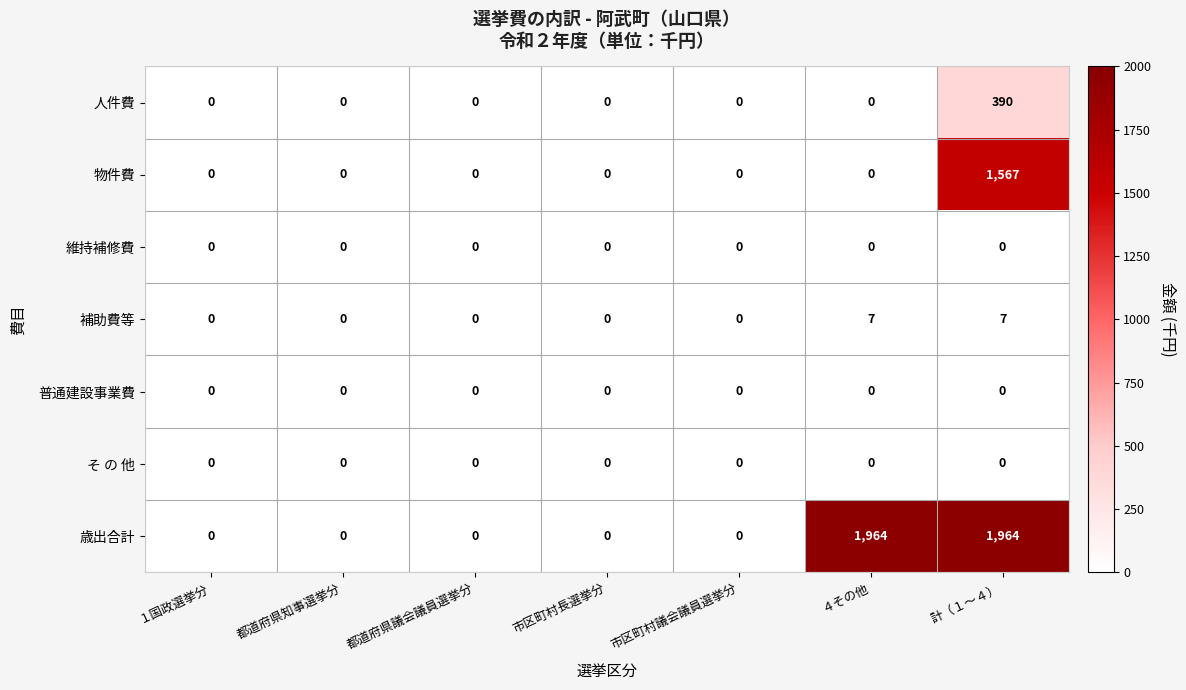

Which series has the widest spread of values?

歳出合計